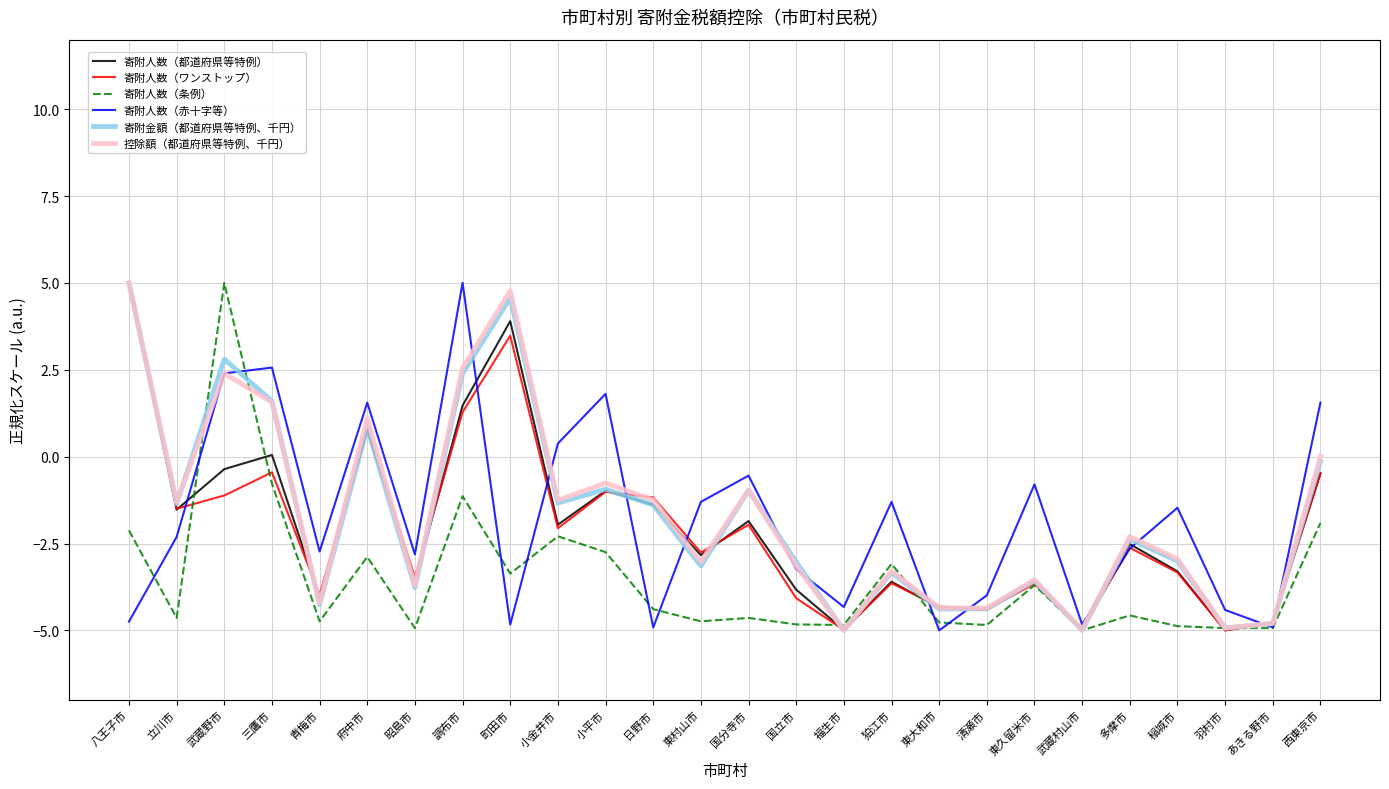

At which label is 寄附人数（赤十字等） closest to 0?

小金井市